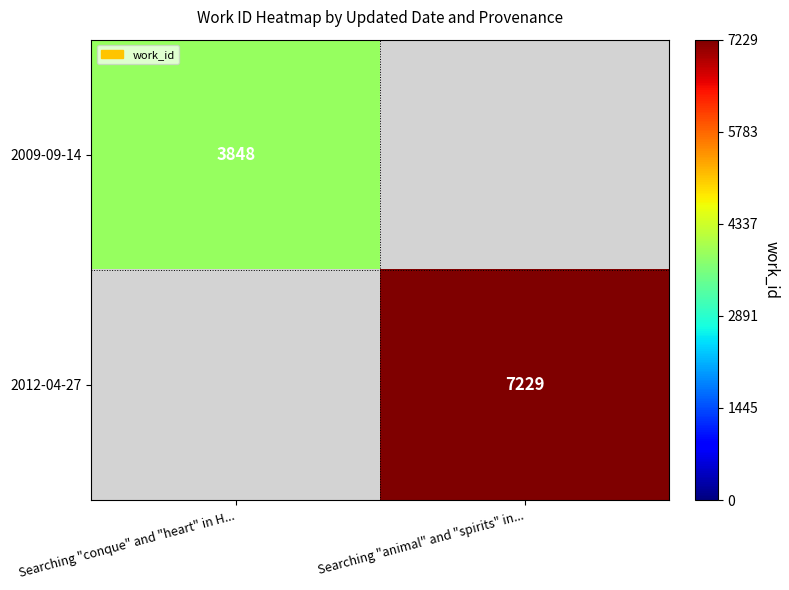

Is it true that 2012-04-27 equals 11336 at Searching "animal" and "spirits" in...?

False